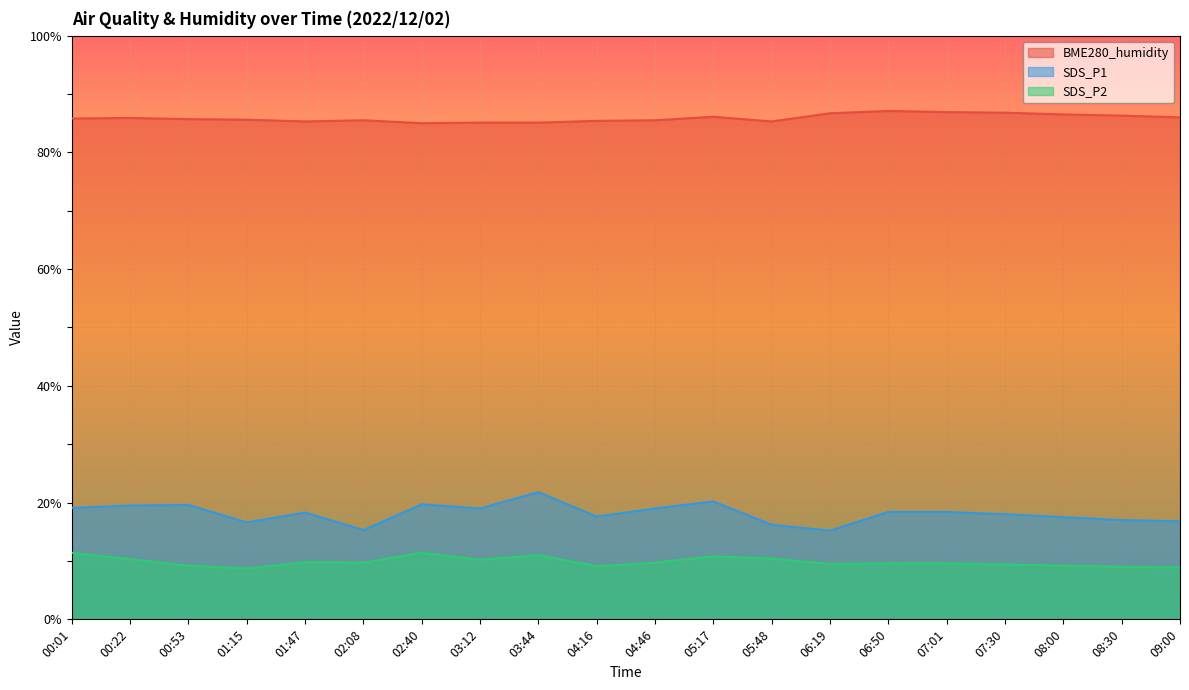

What is the total value across all series at 07:30?

114.2